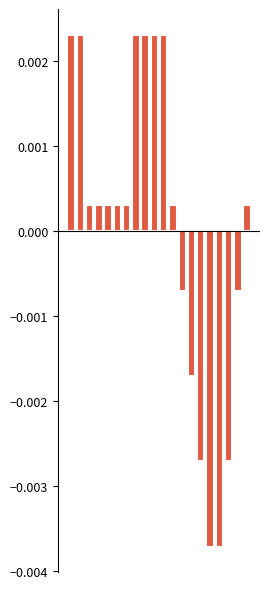

Is the value of press_neg at 10 greater than the value of press at 4?

Yes